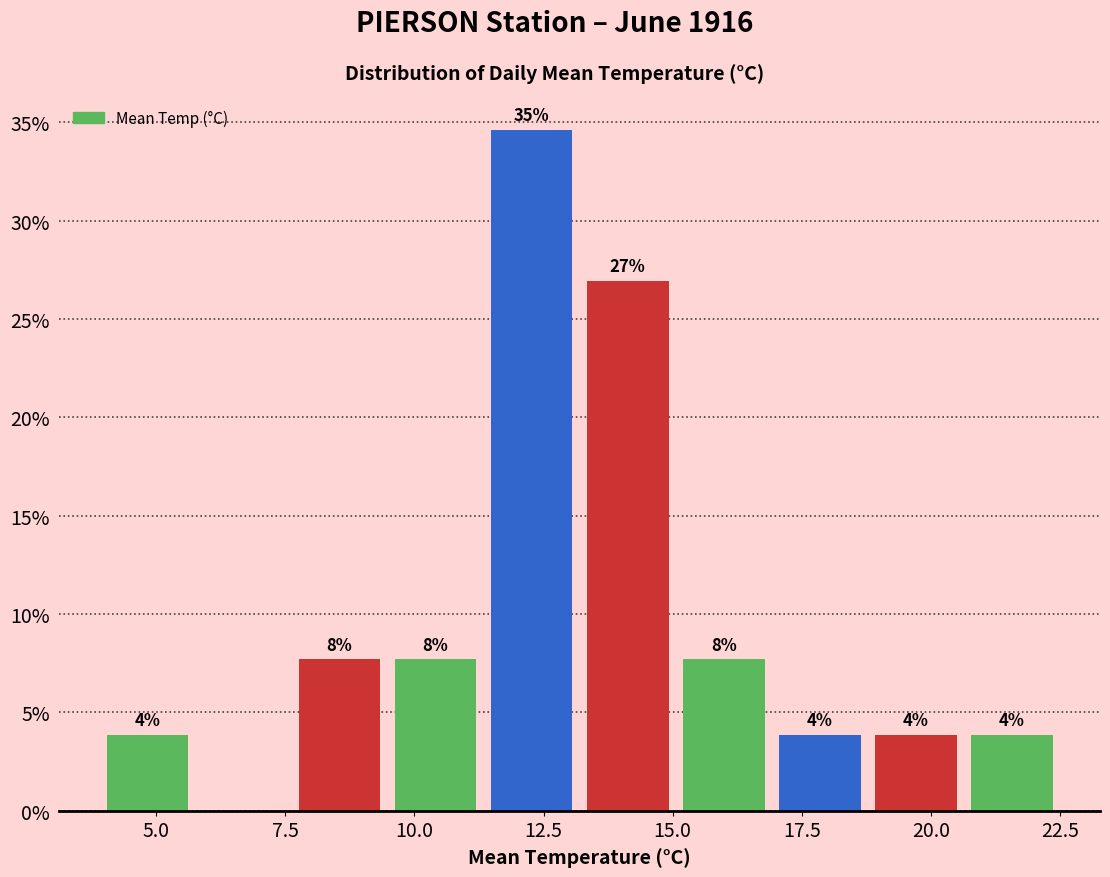

Around what value on the x-axis is the tallest bar? Give the approximate position of its centre, as read against the axis.

12.5